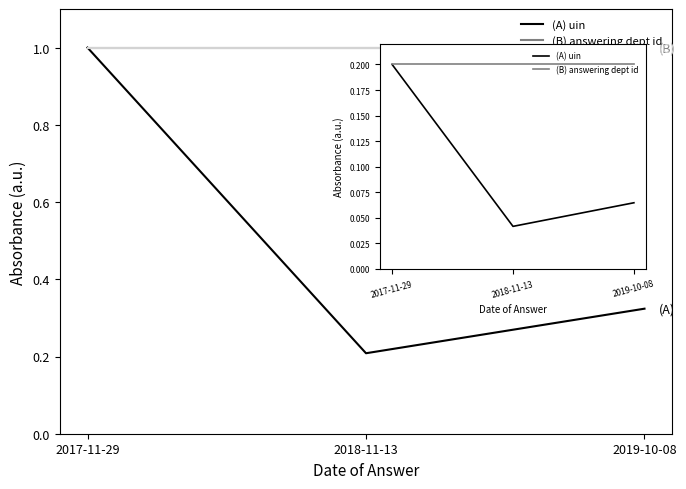

Which series has the largest total across all categories?

(C) house id